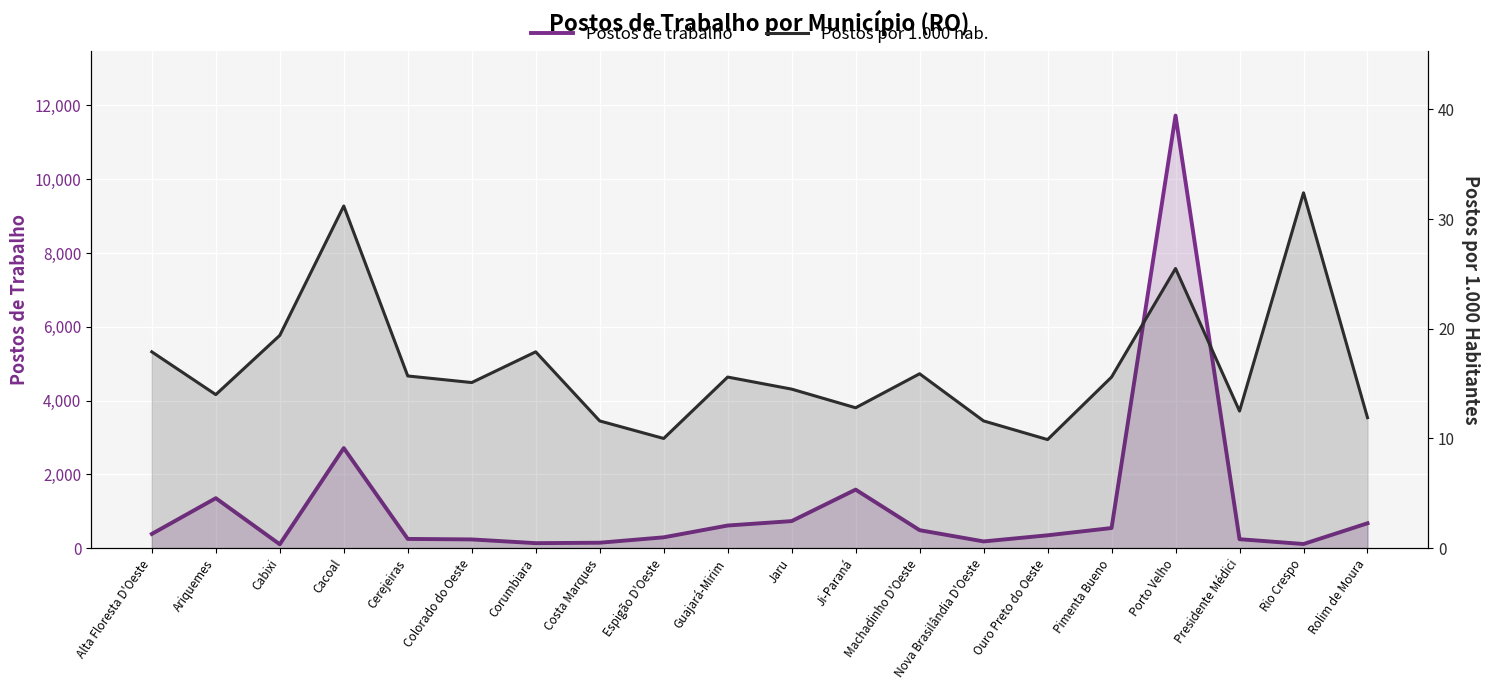

Reading right to left, extract all data points from this chart.

Postos de trabalho: Rolim de Moura=674.0	Rio Crespo=112.0	Presidente Médici=242.0	Porto Velho=11724.0	Pimenta Bueno=545.0	Ouro Preto do Oeste=348.0	Nova Brasilândia D'Oeste=182.0	Machadinho D'Oeste=487.0	Ji-Paraná=1586.0	Jaru=733.0	Guajará-Mirim=613.0	Espigão D'Oeste=293.0	Costa Marques=147.0	Corumbiara=135.0	Colorado do Oeste=236.0	Cerejeiras=250.0	Cacoal=2712.0	Cabixi=104.0	Ariquemes=1354.0	Alta Floresta D'Oeste=385.0
Postos por 1.000 hab.: Rolim de Moura=11.9	Rio Crespo=32.4	Presidente Médici=12.5	Porto Velho=25.5	Pimenta Bueno=15.6	Ouro Preto do Oeste=9.9	Nova Brasilândia D'Oeste=11.6	Machadinho D'Oeste=15.9	Ji-Paraná=12.8	Jaru=14.5	Guajará-Mirim=15.6	Espigão D'Oeste=10.0	Costa Marques=11.6	Corumbiara=17.9	Colorado do Oeste=15.1	Cerejeiras=15.7	Cacoal=31.2	Cabixi=19.4	Ariquemes=14.0	Alta Floresta D'Oeste=17.9